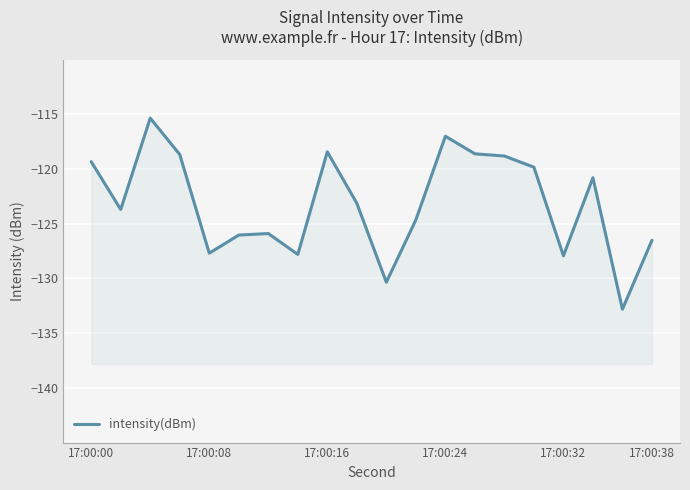

True or false: there are more than 1 points higher than both neighbors.

True